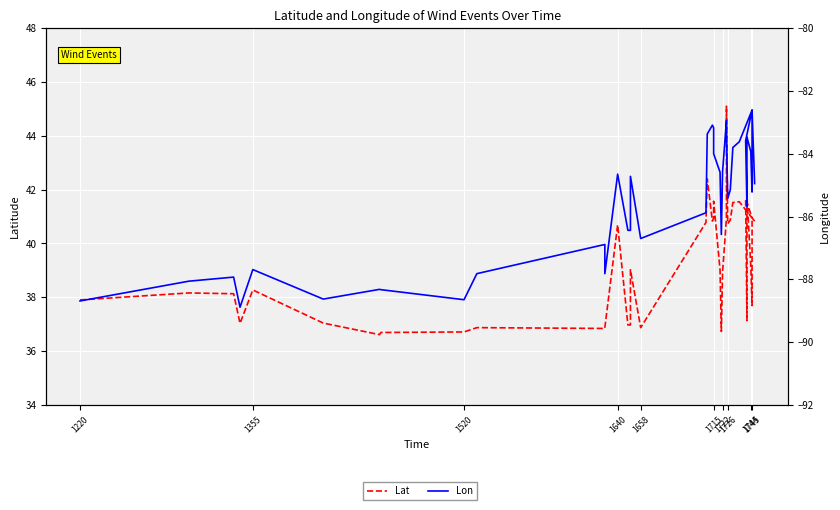

How many interior local peaks does the Lat series have?

12